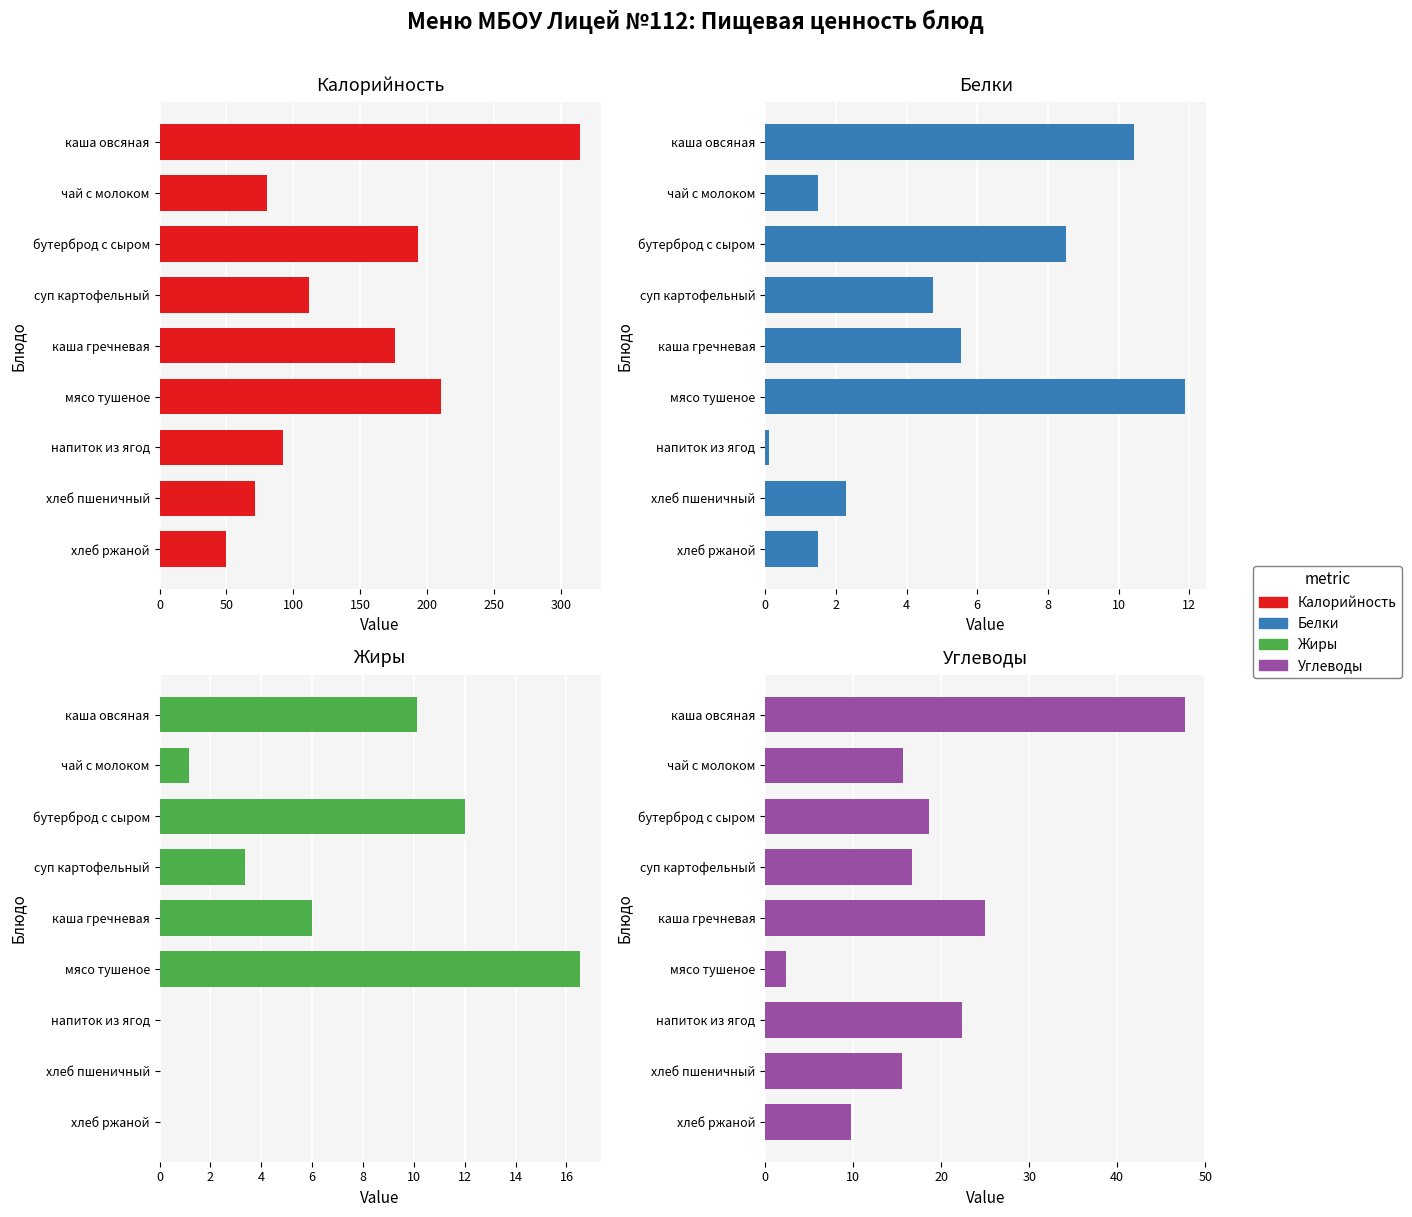

How many categories are shown in the chart?

9